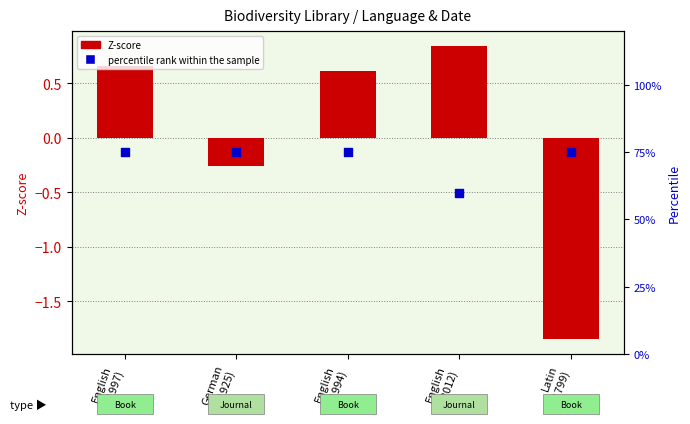

At how many categories does at least one series exceed 0?

5